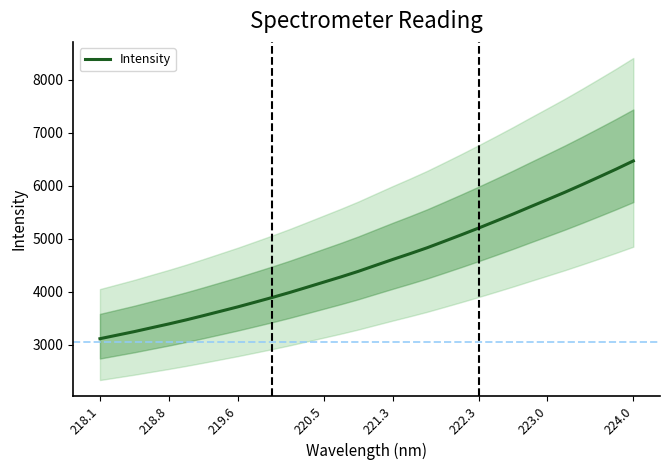

Does the chart have visible grid lines?

No